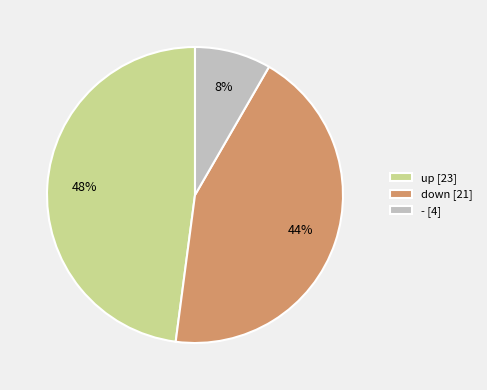

The down slice represents 32% of the pie. True or false?

False